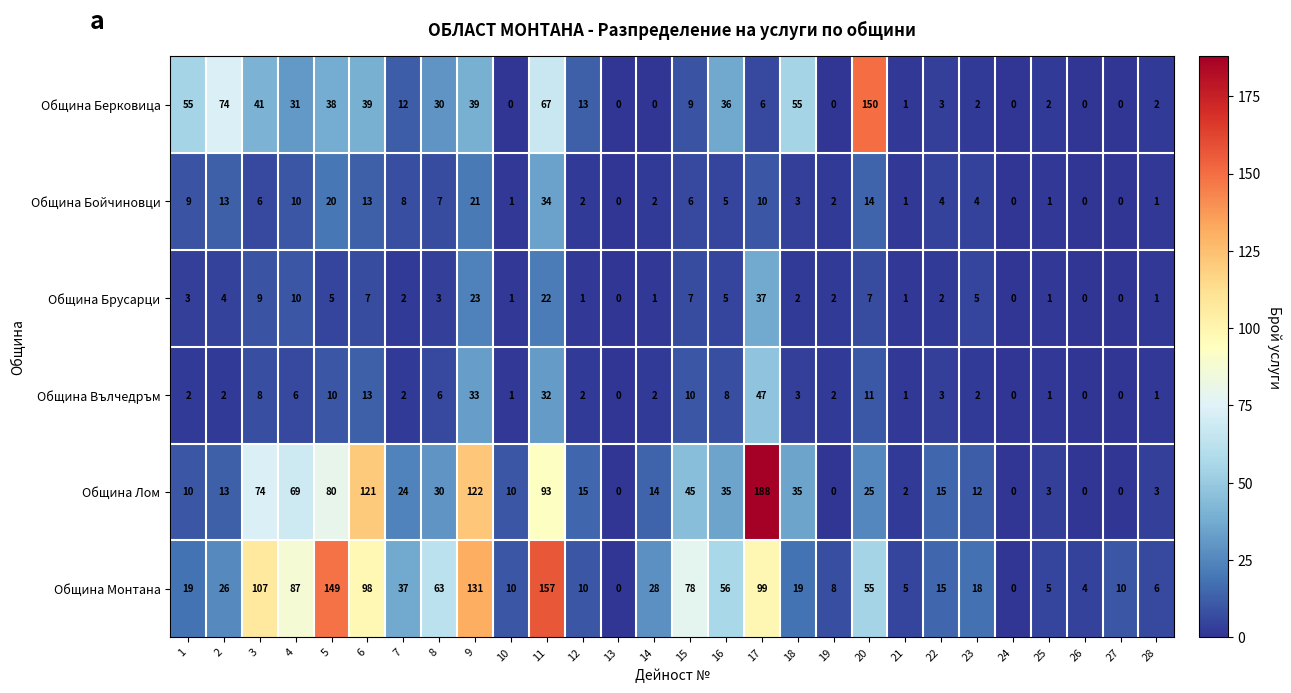

What is the sum of all Община Берковица values?

705